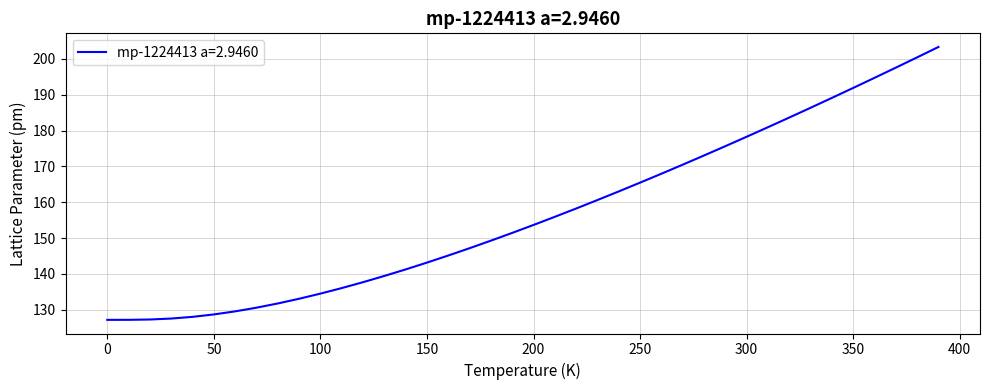

What is the smallest value displayed?

127.2